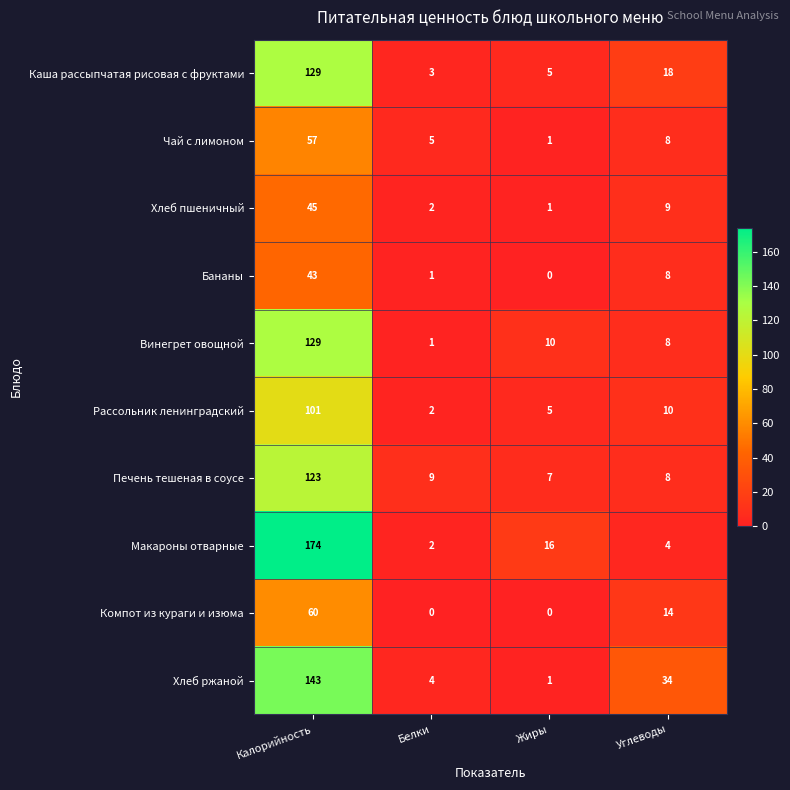

How many categories are shown in the chart?

4